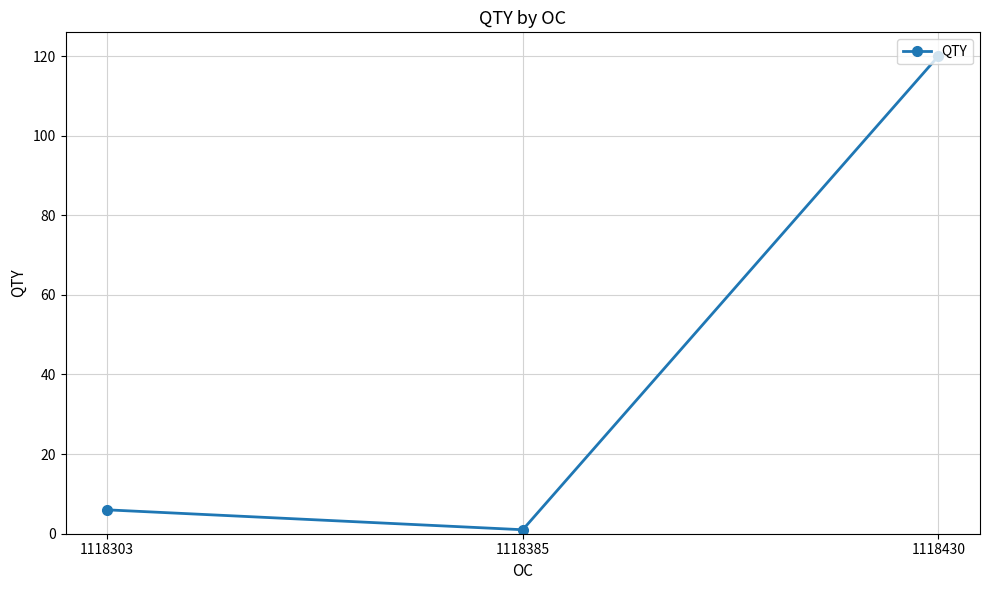

Where is the data nearest to the value 60?

1118303